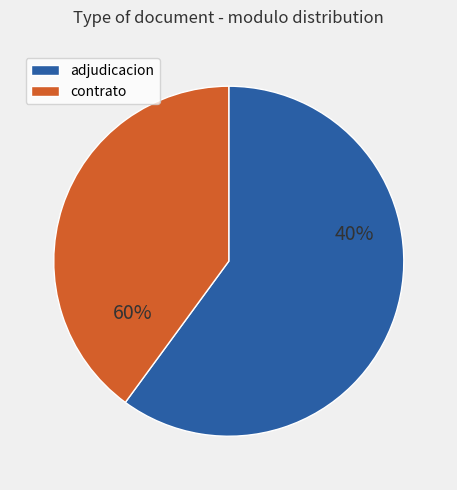

Is Notificación al Oferente the majority of the pie?

No